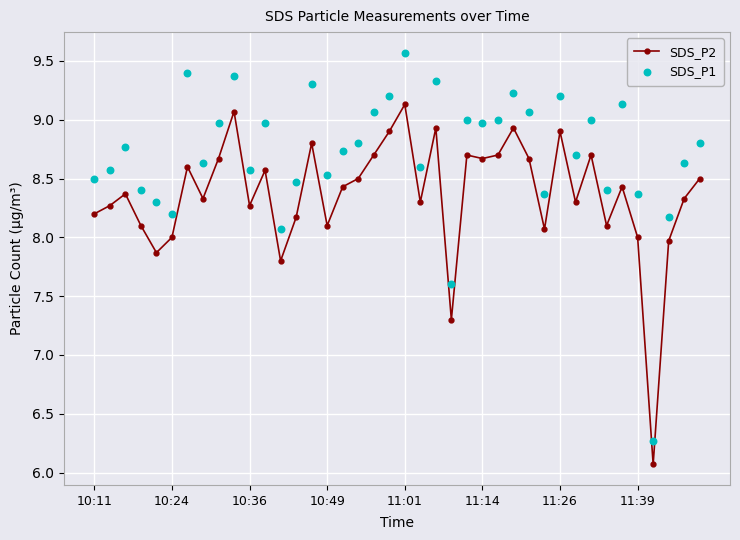

Which series contains the highest Y value?

SDS_P1